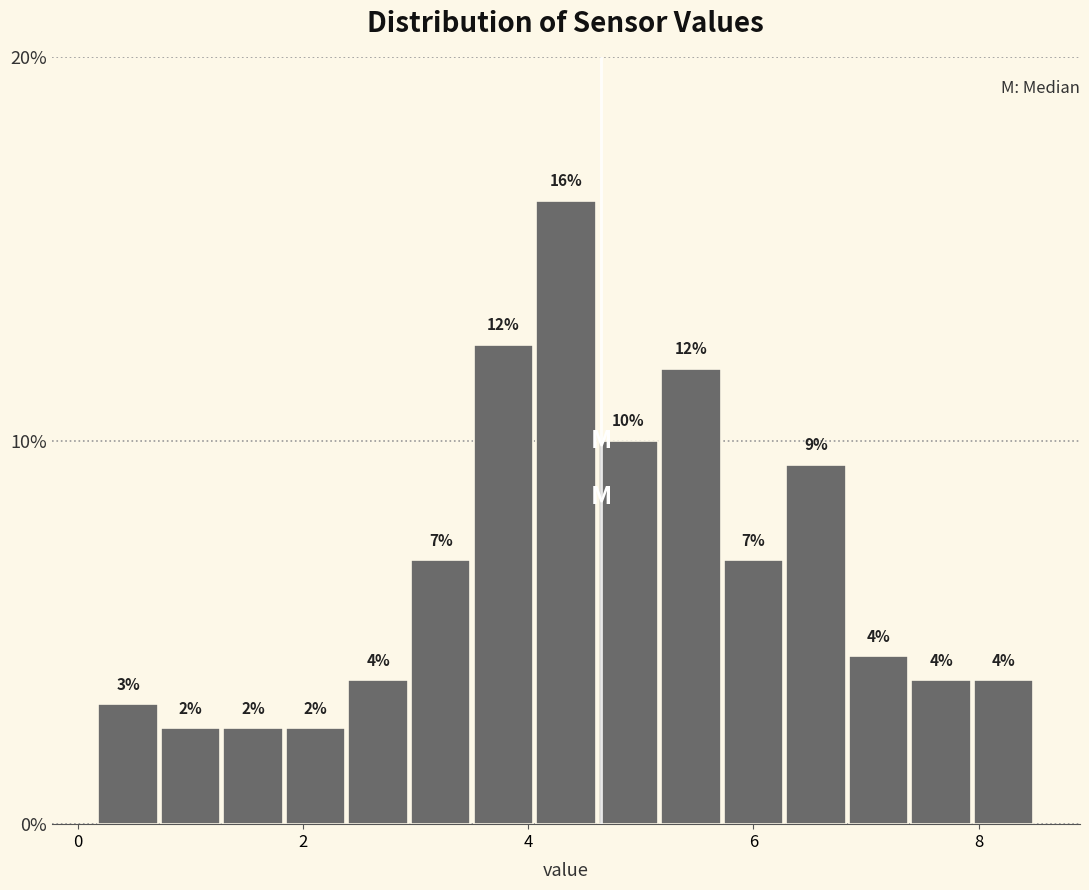

Around what value on the x-axis is the tallest bar? Give the approximate position of its centre, as read against the axis.

4.4